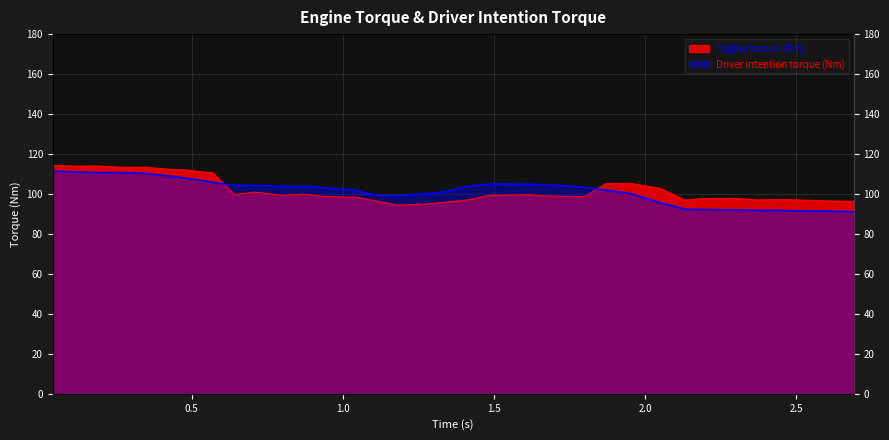

What is the value of the Engine torque (Nm) point at the 13th from the left?

98.7